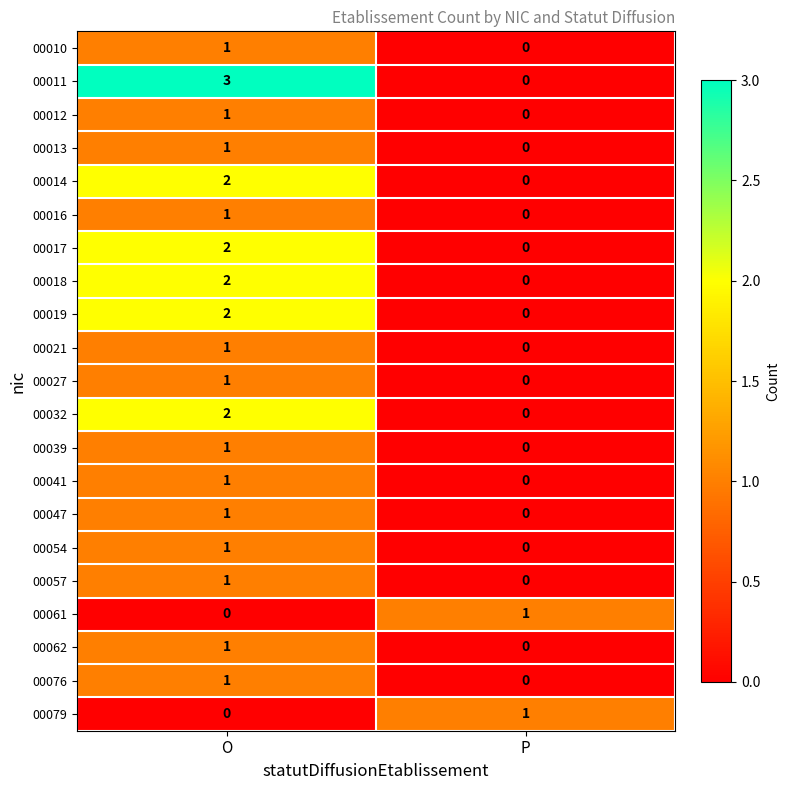

At which category is the sum across all series the highest?

O